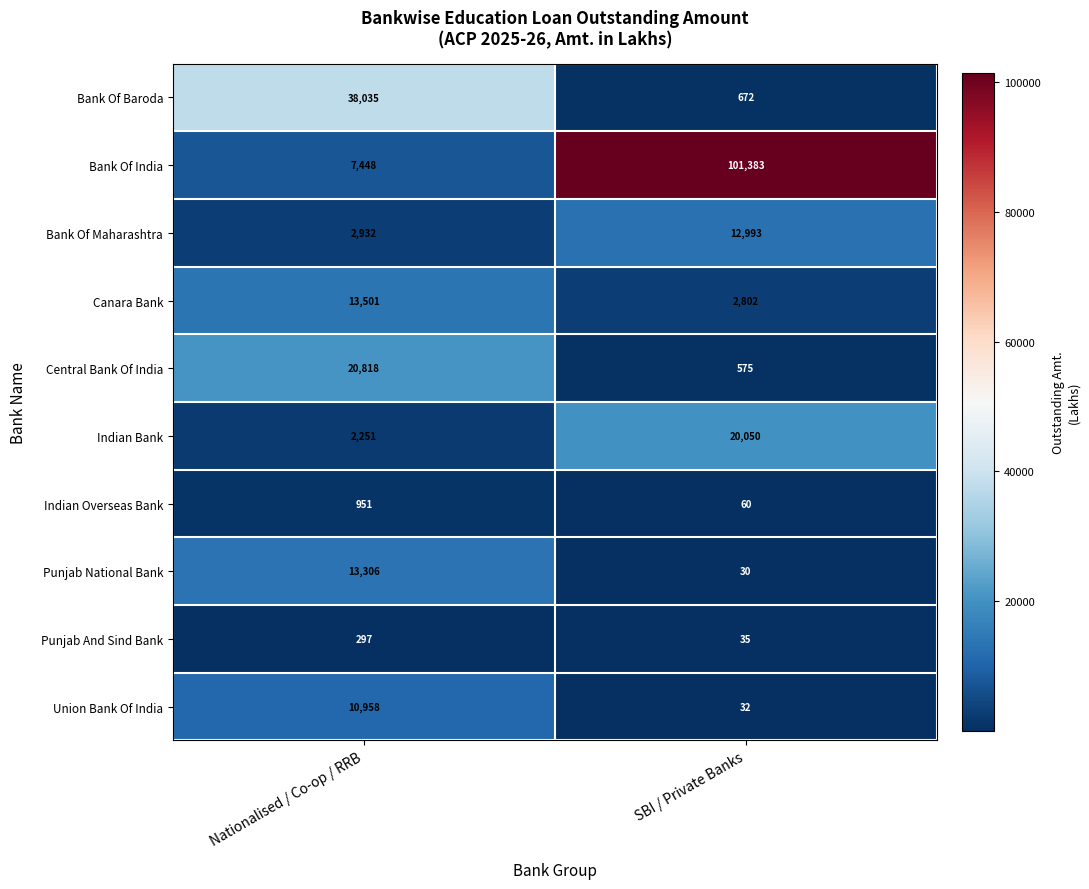

The Bank Of Maharashtra series shows 4827 at Nationalised / Co-op / RRB. True or false?

False